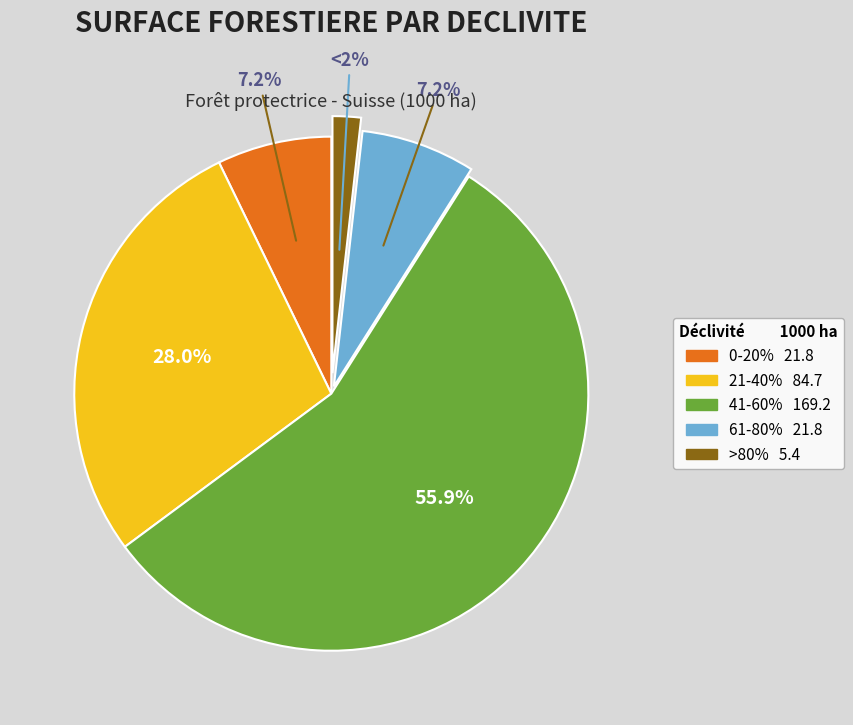

How much of the chart is everything except >80%?

98.2%